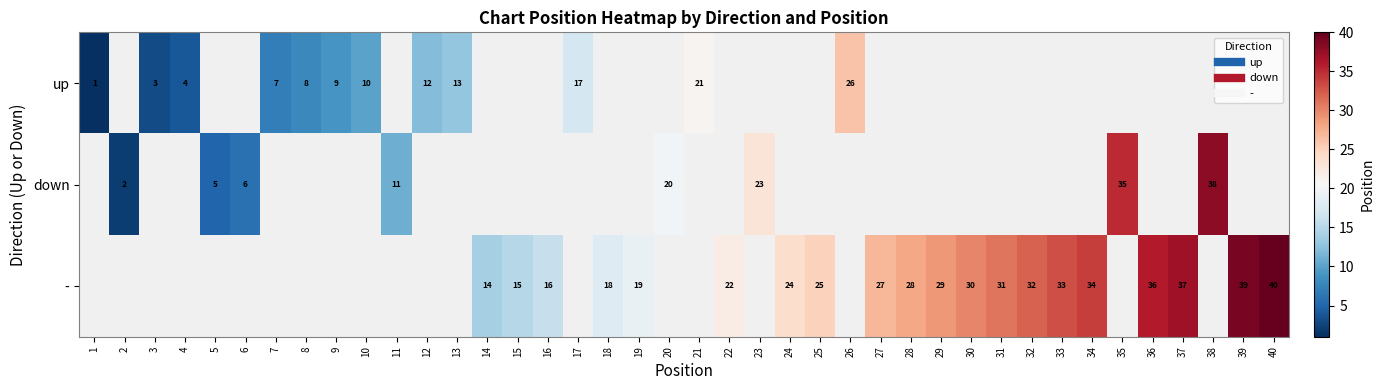

What is the difference between the maximum and minimum values in the up series?

25.0